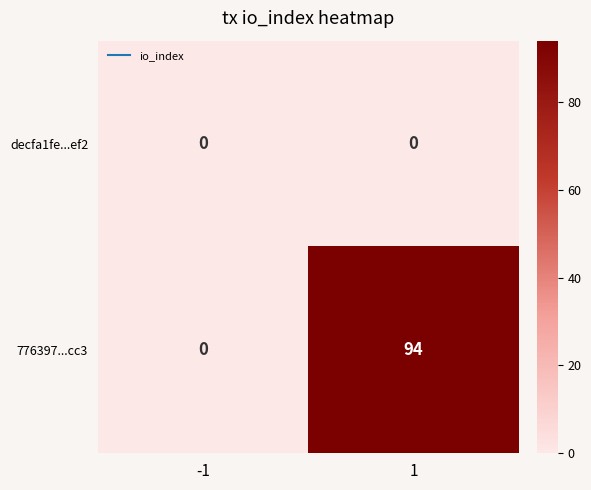

Reading right to left, extract all data points from this chart.

decfa1fe...ef2: 0	0
776397...cc3: 94	0